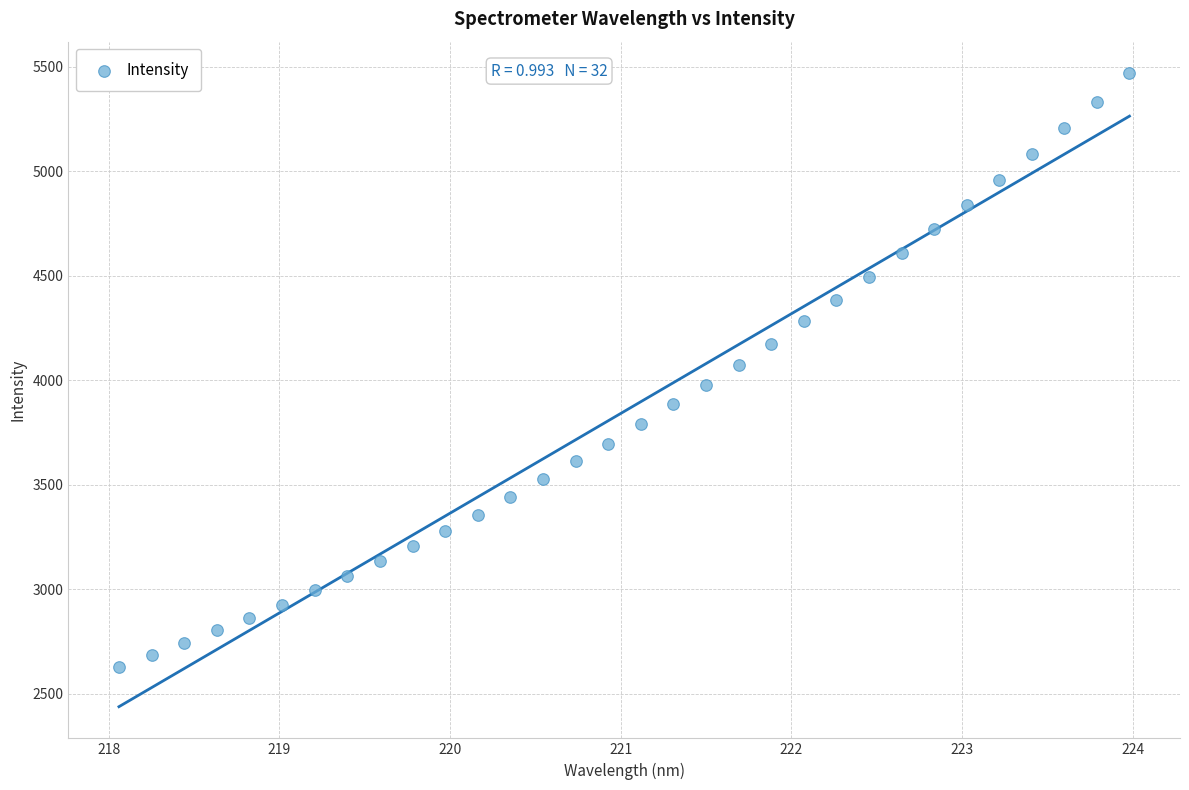

What is the range of X values (max minus min)?

5.9